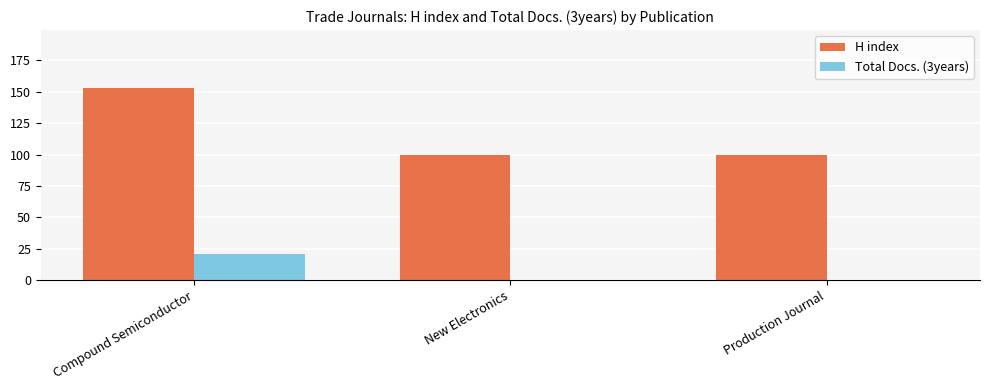

Is it true that H index equals 100 at Production Journal?

True